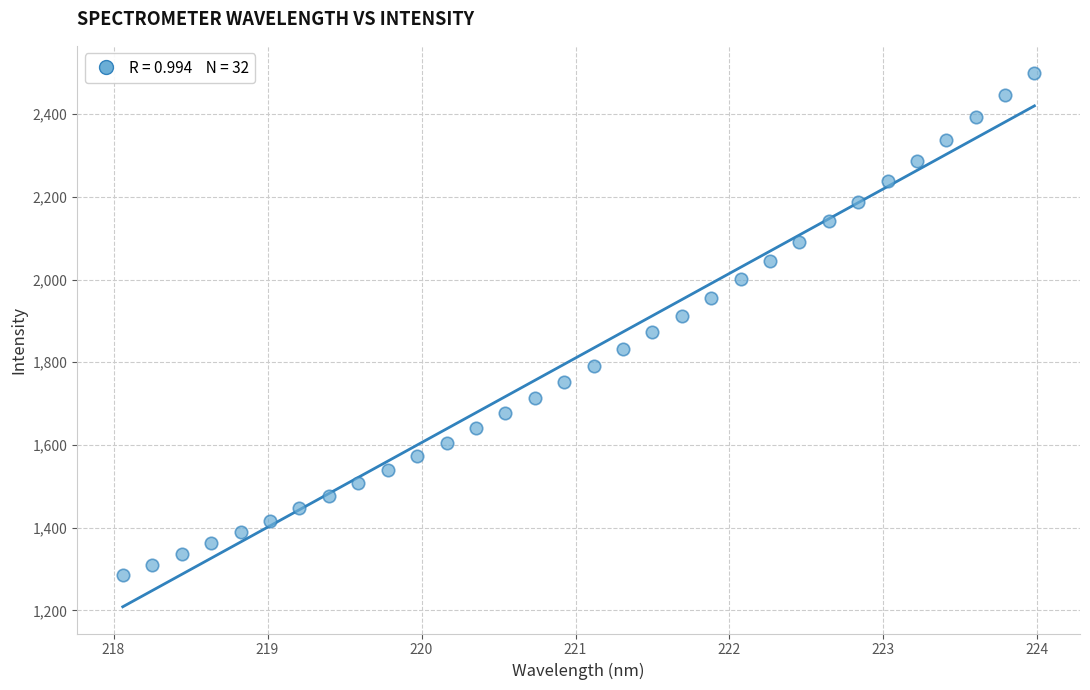

What is the range of X values (max minus min)?

5.9